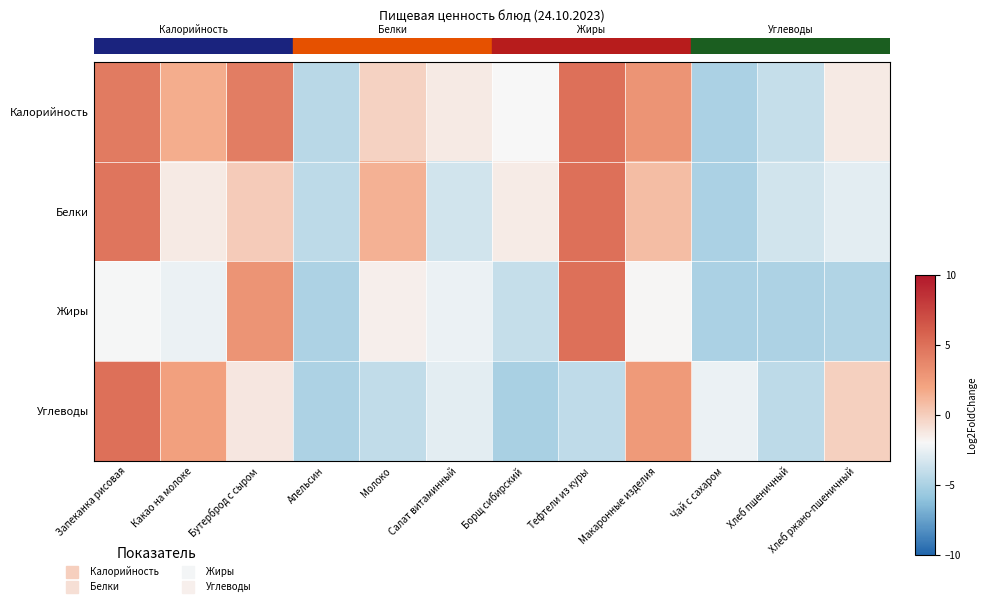

At how many categories does at least one series exceed 0?

6